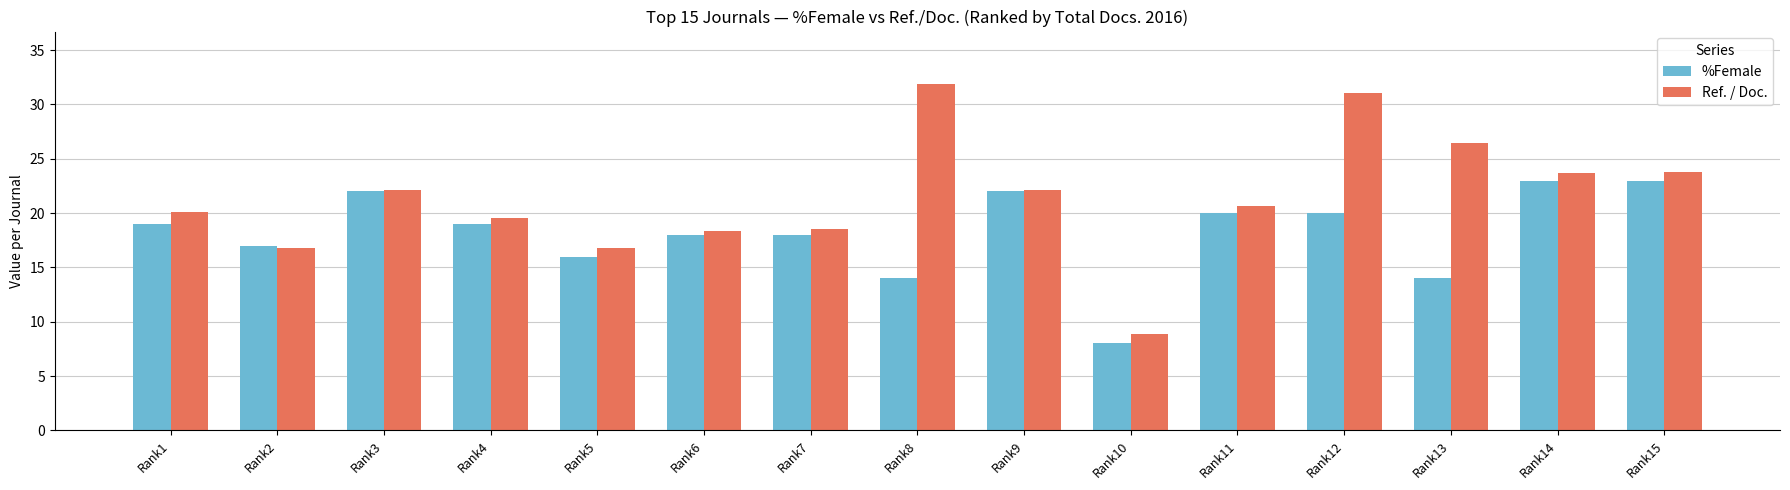

Are the bars horizontal?

No